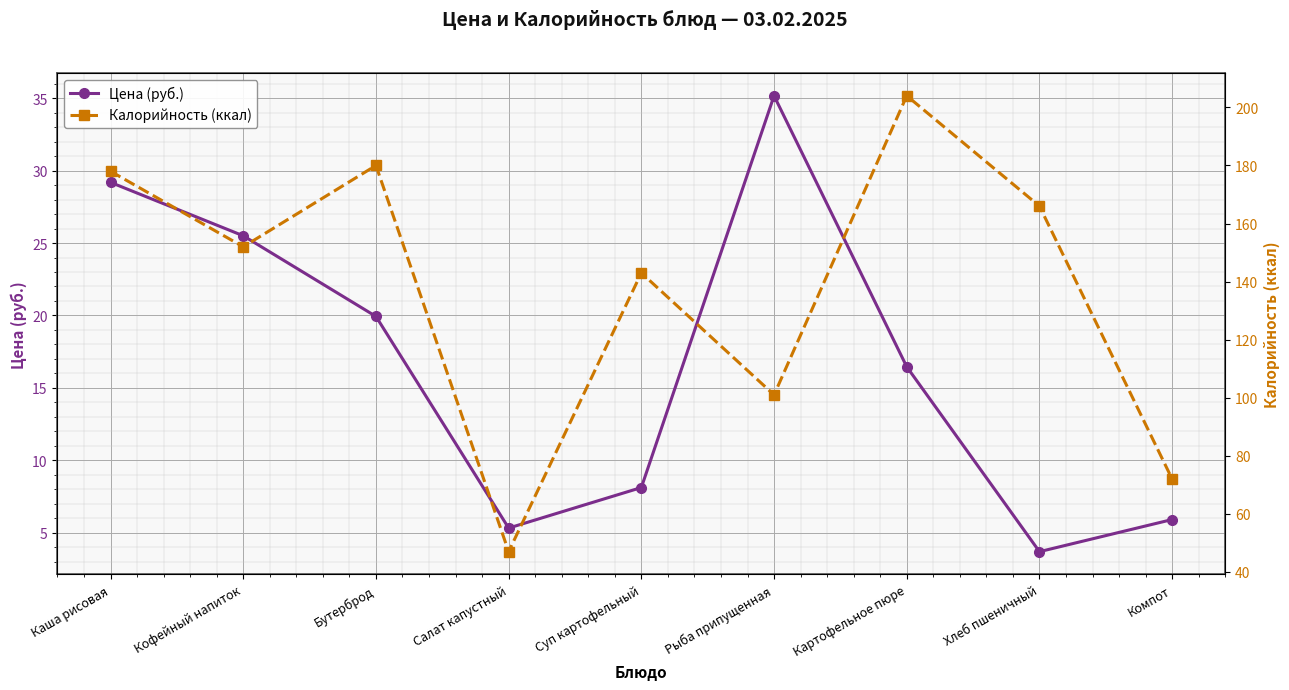

True or false: Калорийность (ккал) and Цена (руб.) cross at least once.

False